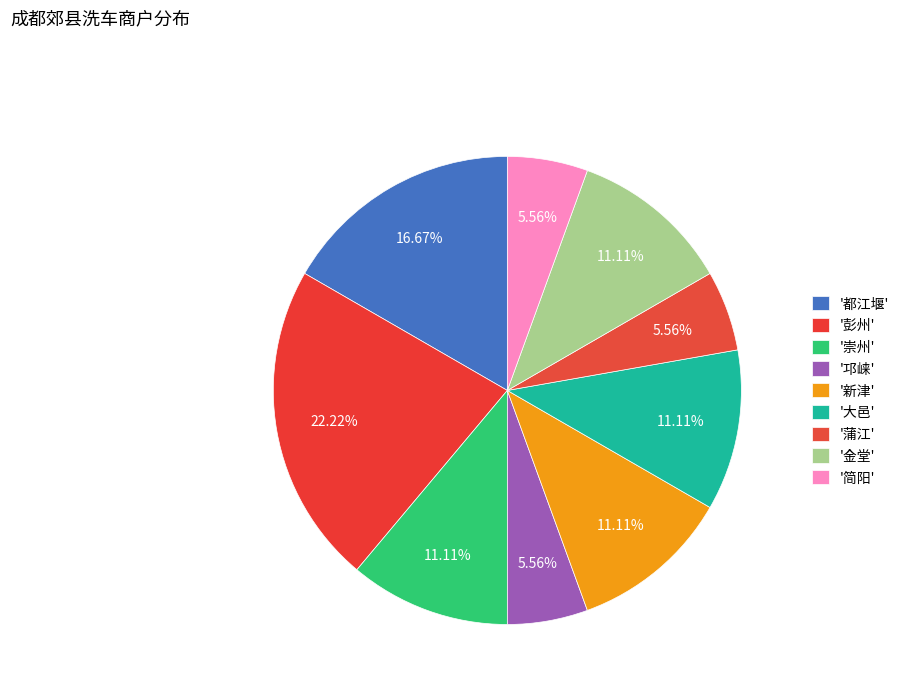

To the nearest percent, what is the average slice percentage?

11%